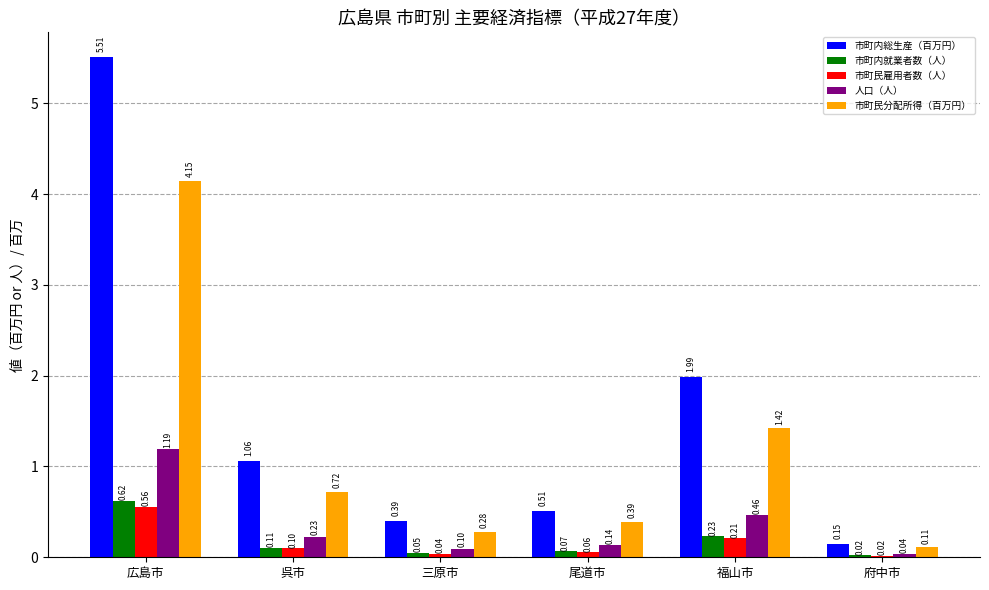

Which category has the highest value in the 市町内就業者数（人） series?

広島市